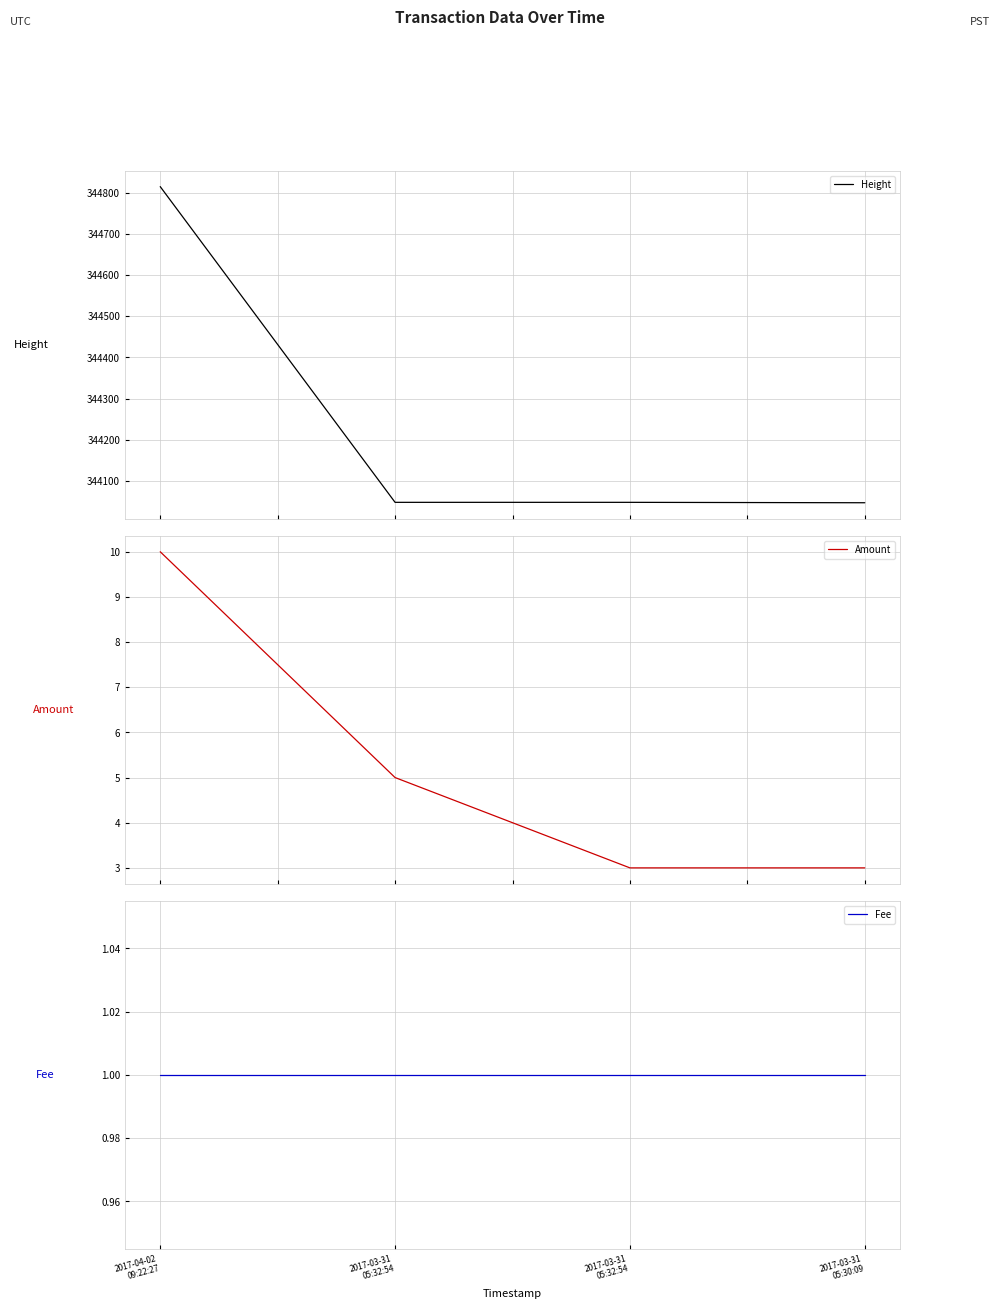

Where is Fee nearest to the value 1?

2017-04-02
09:22:27